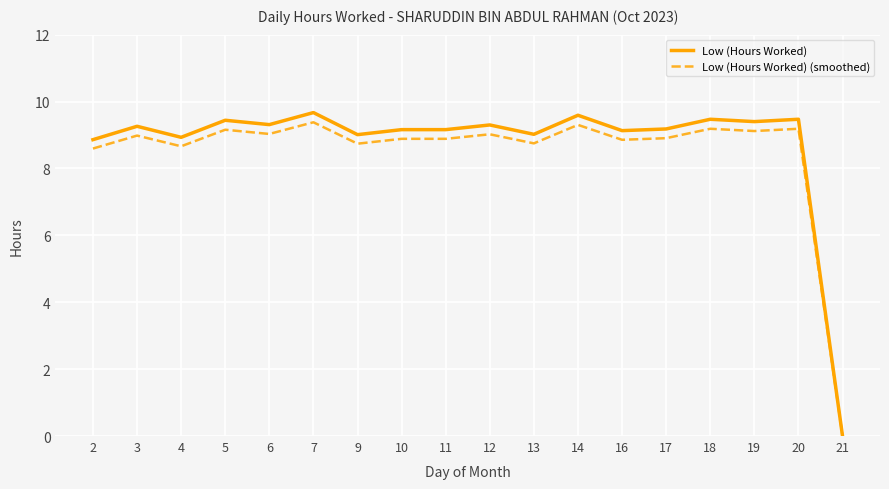

Which series has the widest spread of values?

Low (Hours Worked)